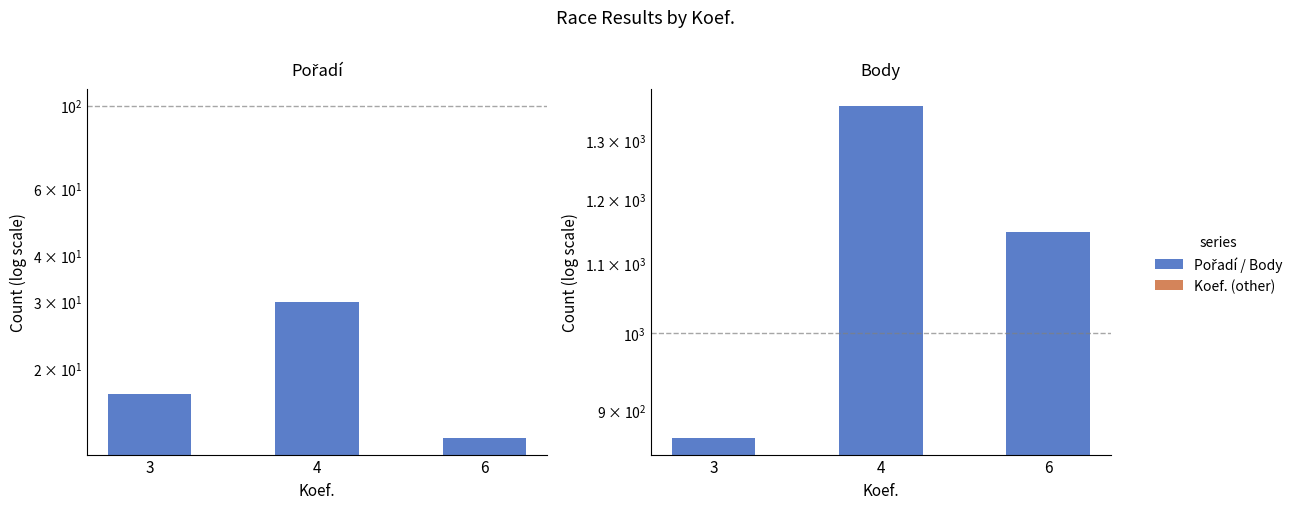

Is it true that Body equals 249 at 3?

False